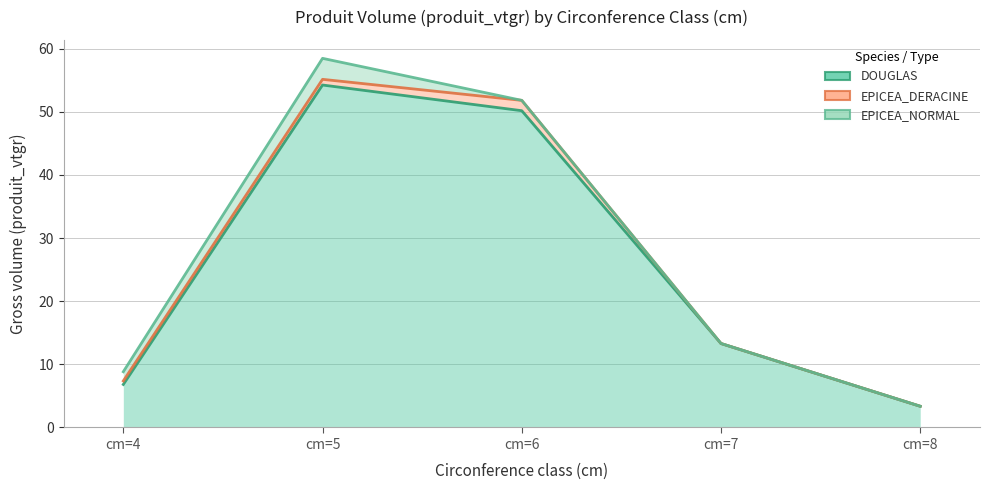

What is the difference between the maximum and minimum values in the EPICEA_NORMAL series?

3.3